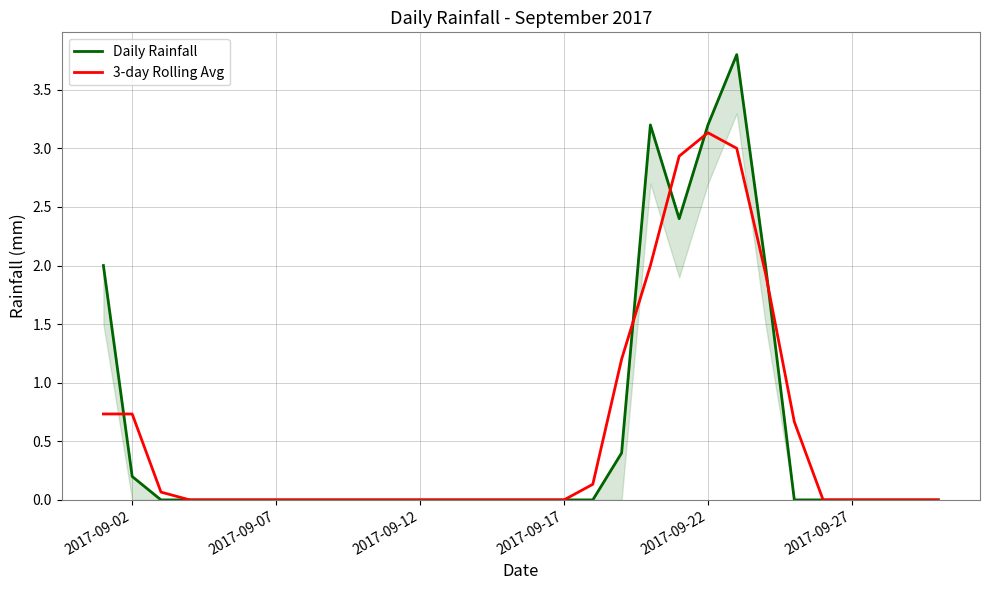

The 3-day Rolling Avg series shows 3.1 at 2017-09-22. True or false?

True